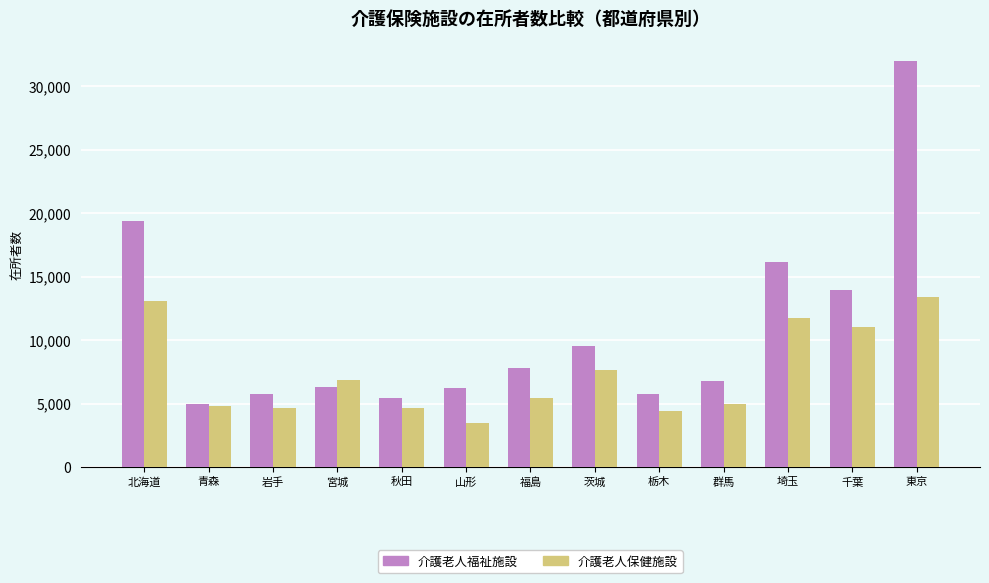

What is the spread (max minus min) of values at 東京?

18546